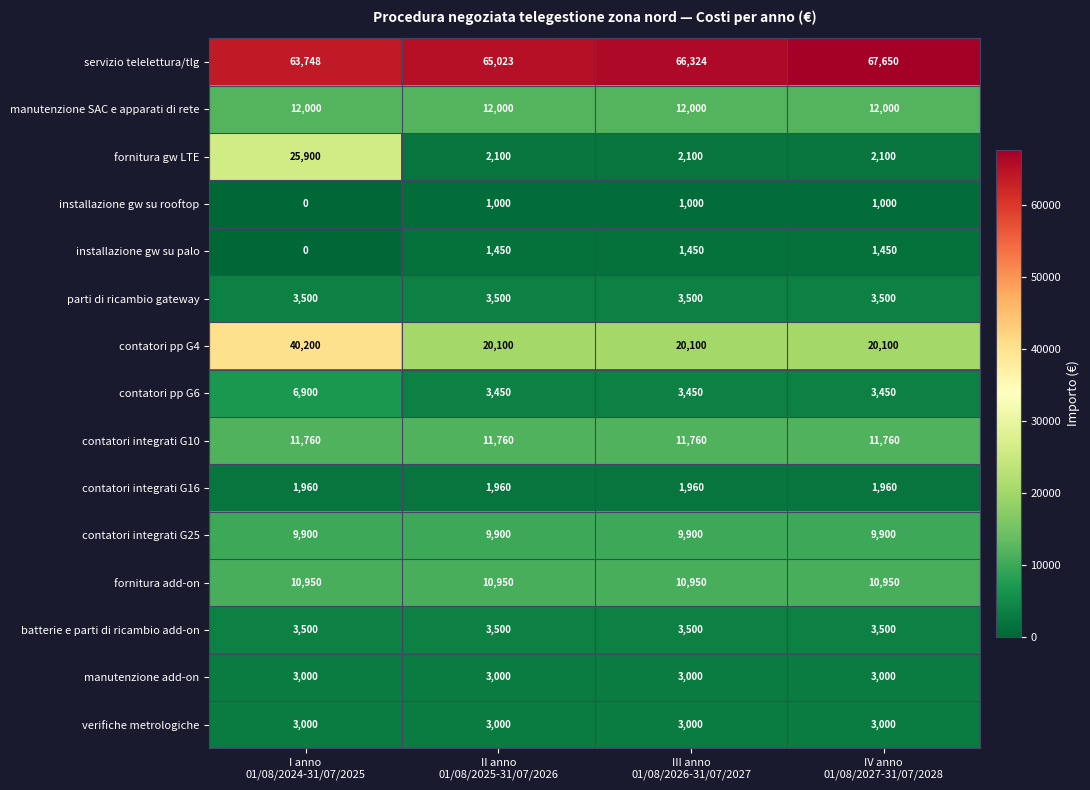

What is the lowest value of the contatori pp G4 series?

20100